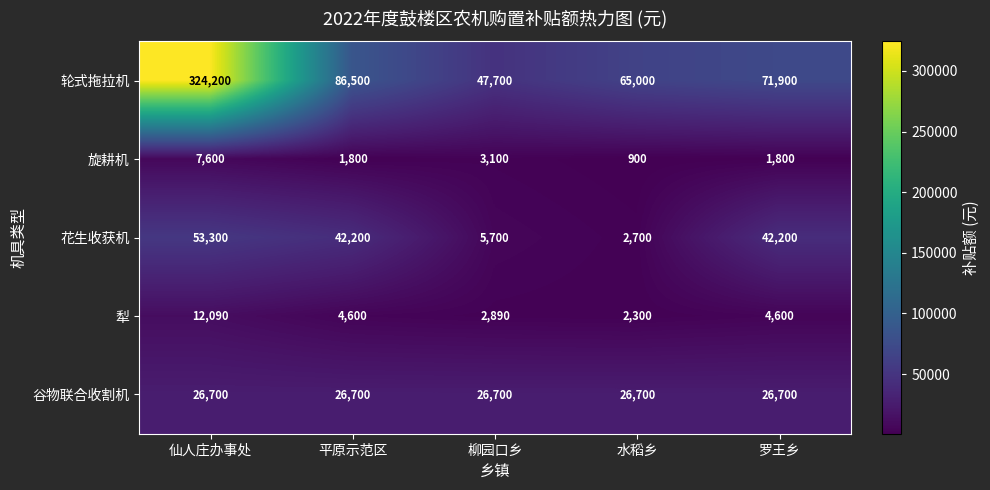

What is the maximum value shown in the chart?

324200